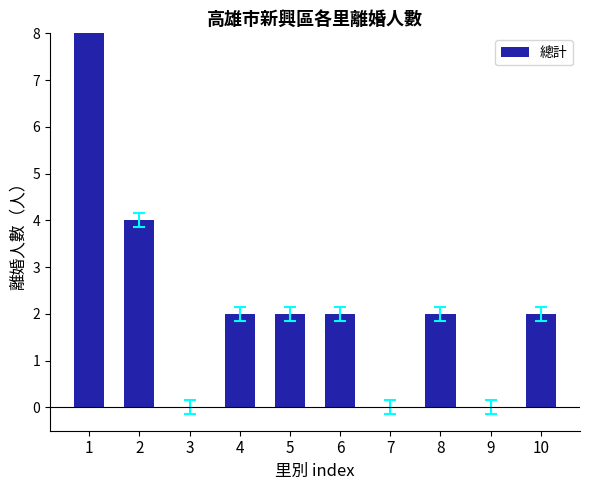

How many values are above zero?

7